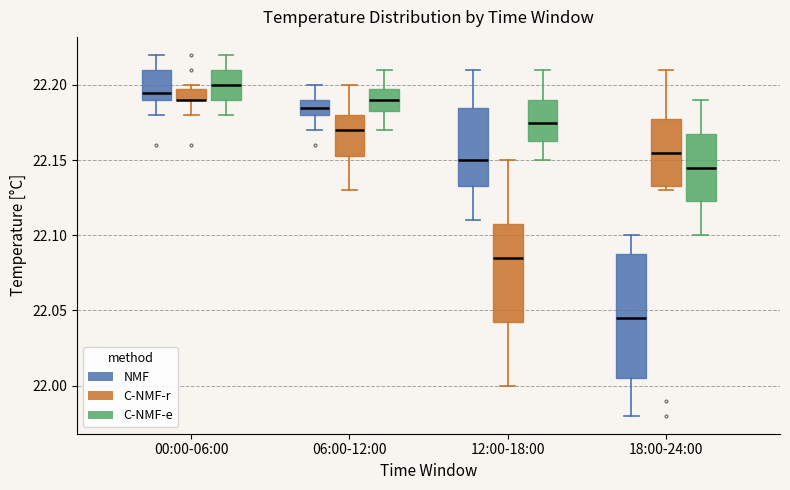

Which box is the tallest, from its lower edge to its upper edge?

18:00-24:00 (NMF)